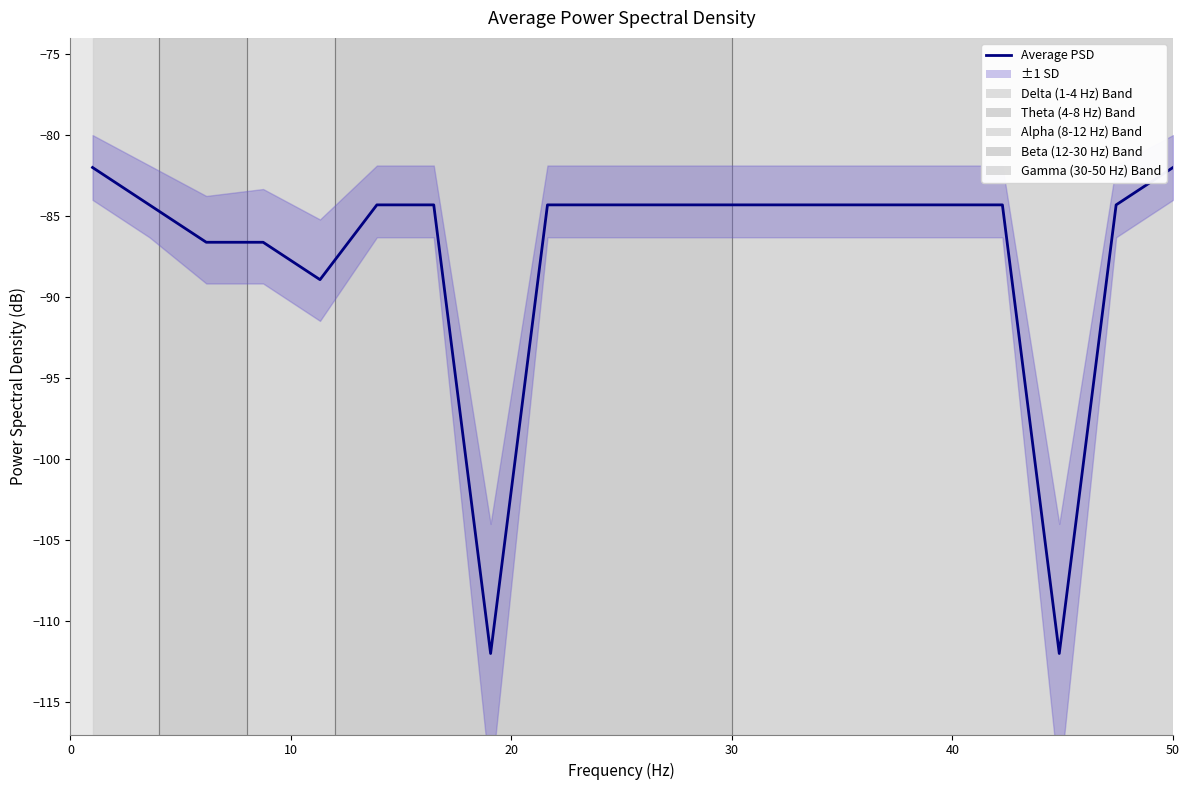

How many data points does each series have?

20